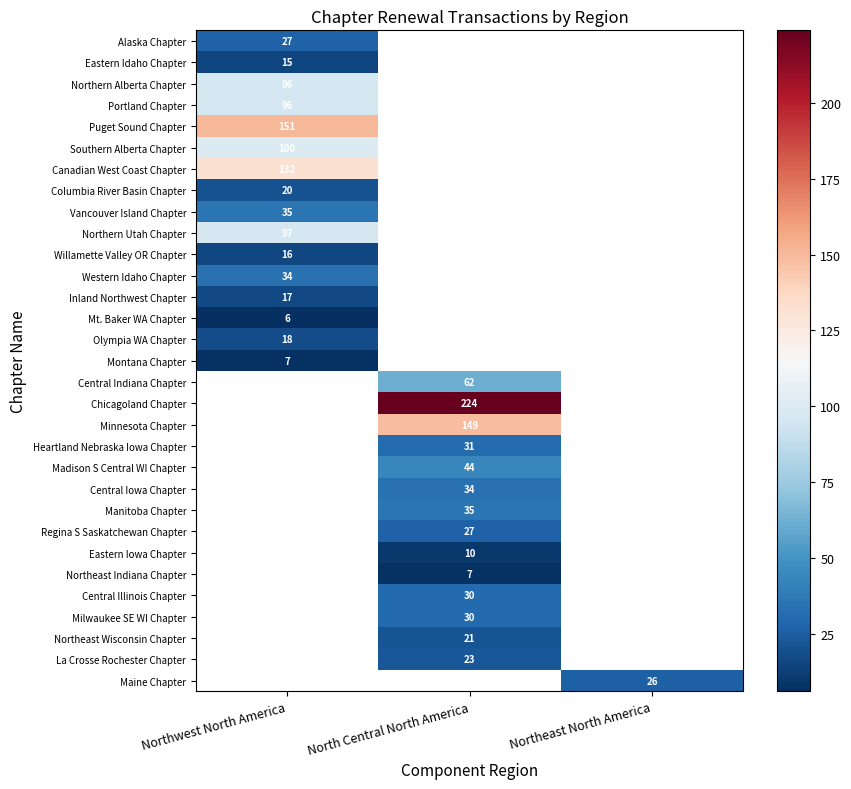

At how many categories does at least one series exceed 222?

1